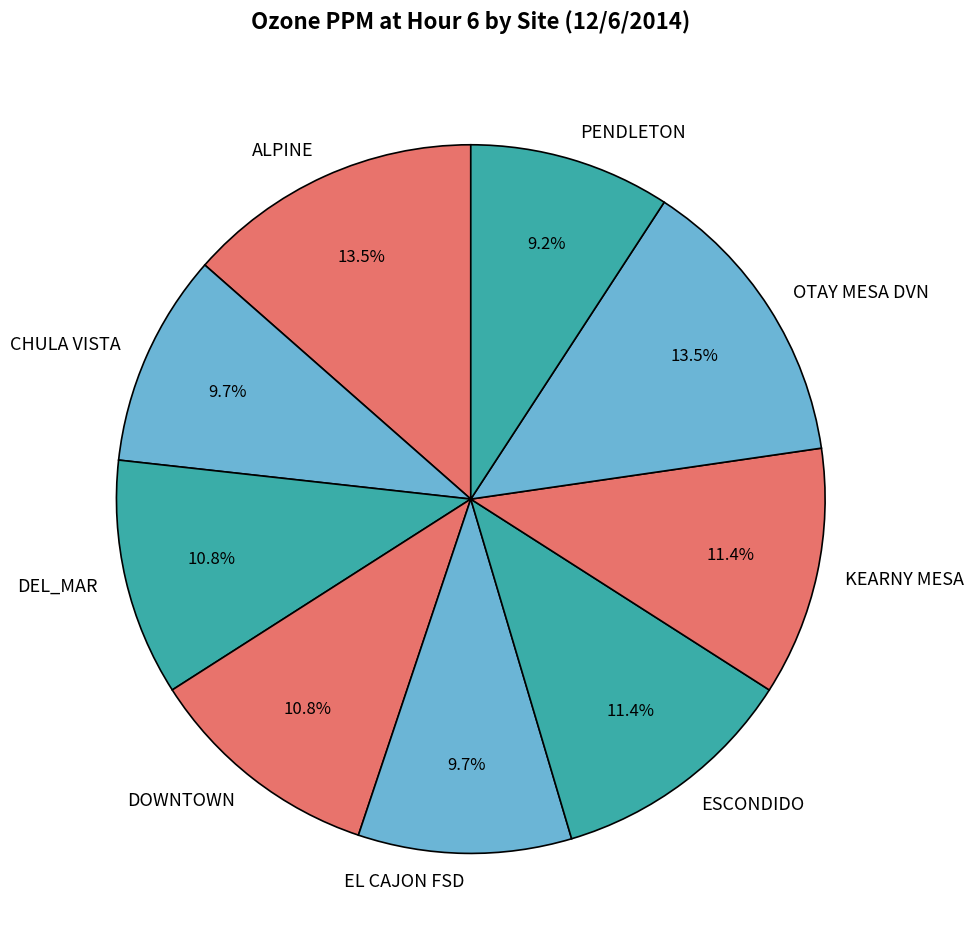

To the nearest percent, what is the difference between the largest and smallest slice percentages?

4%